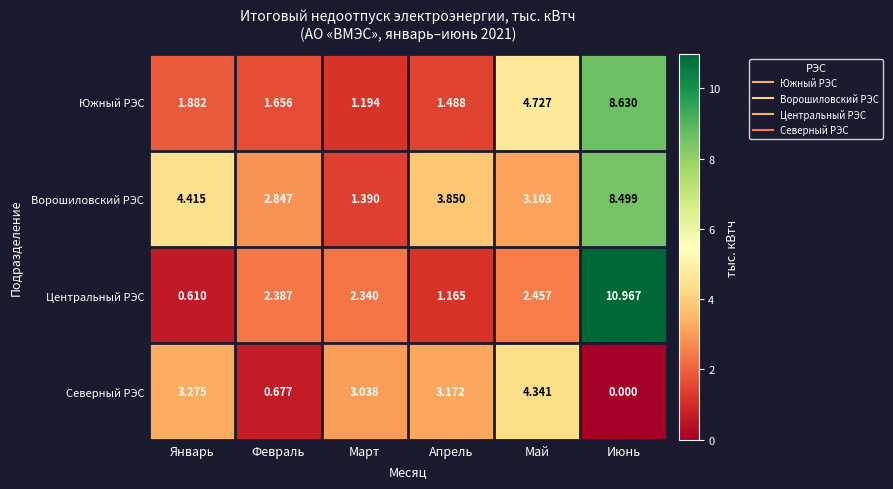

Which label corresponds to the largest value in the chart?

Июнь